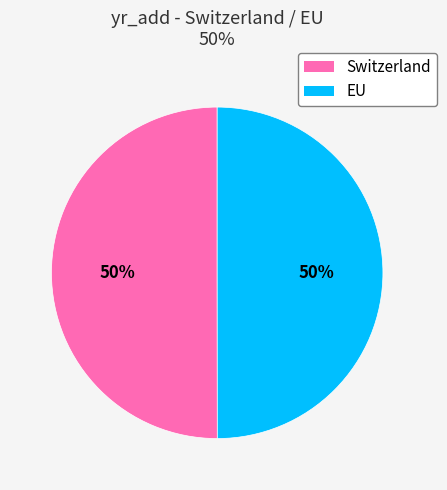

Count the number of slices in the pie.

2